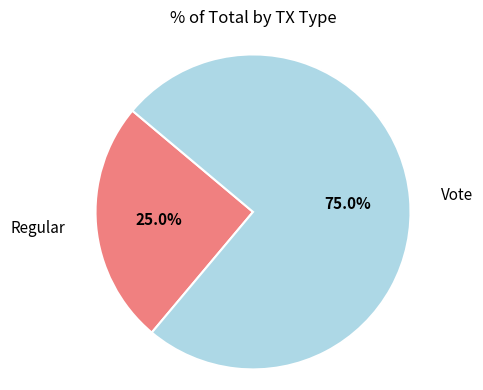

To the nearest percent, what is the difference between the Regular and Vote slice percentages?

50%